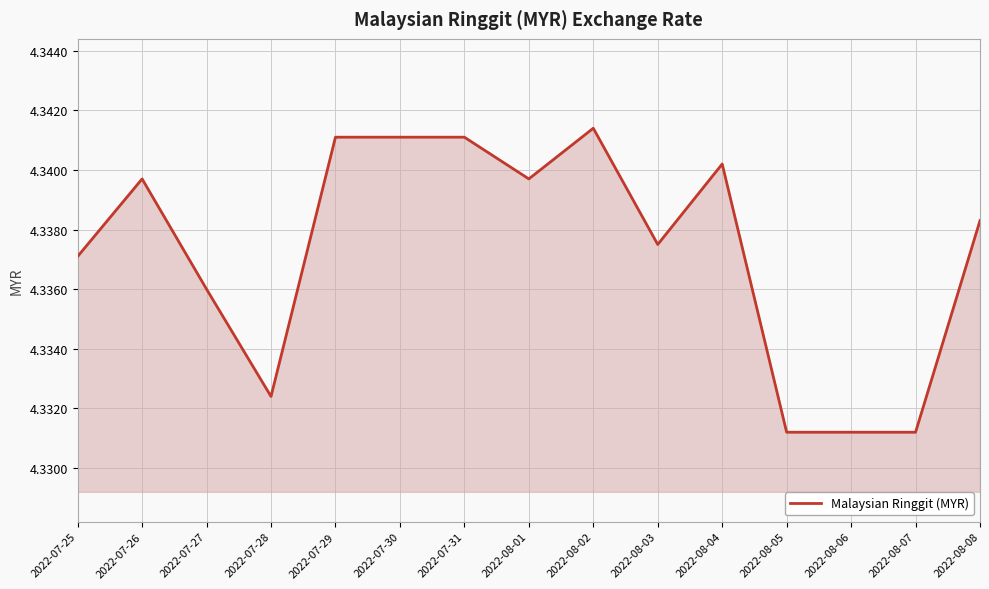

Is it true that the value at 2022-08-01 is 7.4?

False